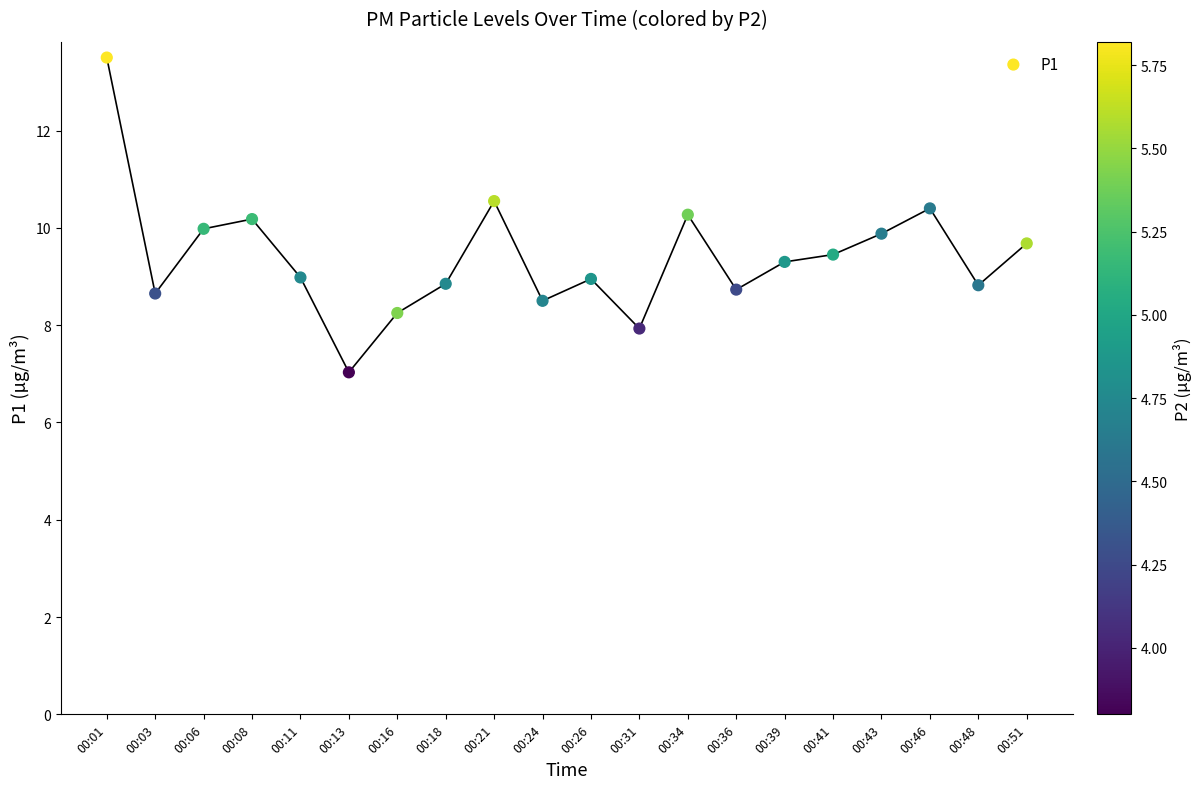

What is the range of Y values (max minus min)?

6.5